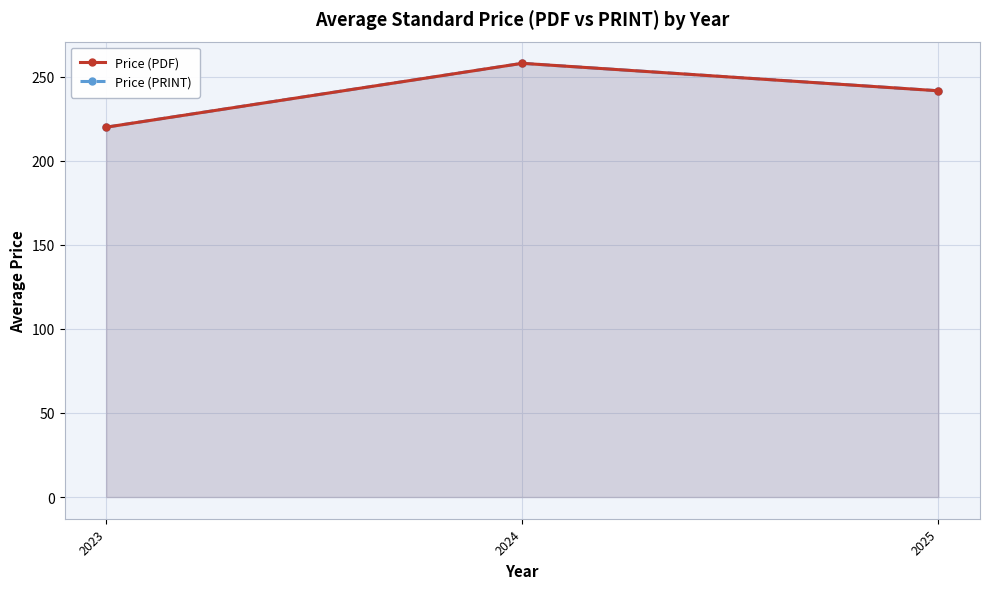

How many values in the Price (PRINT) series exceed 241?

2